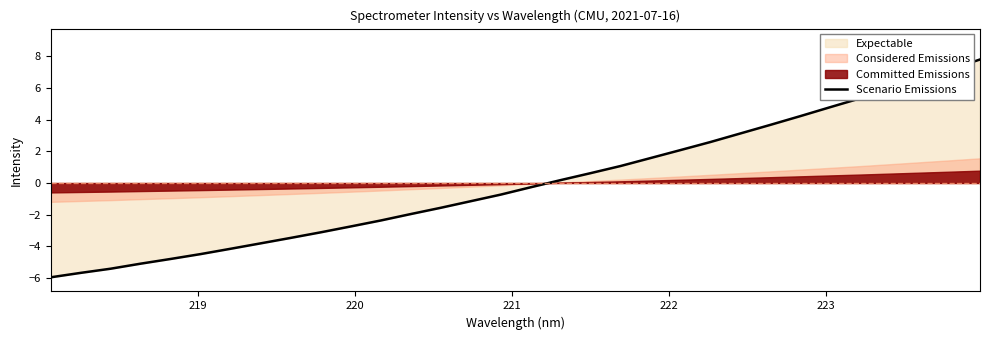

What is the maximum value shown in the chart?

7.8